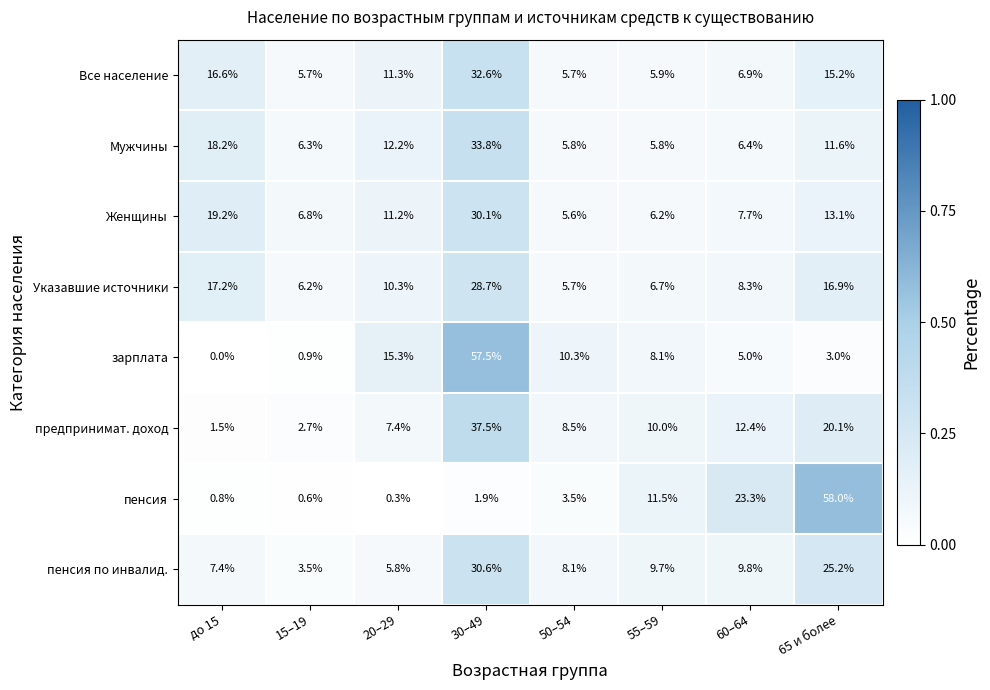

At 65 и более, list the series in order from largest to smallest.

пенсия, пенсия по инвалид., предпринимат. доход, Указавшие источники, Все население, Женщины, Мужчины, зарплата